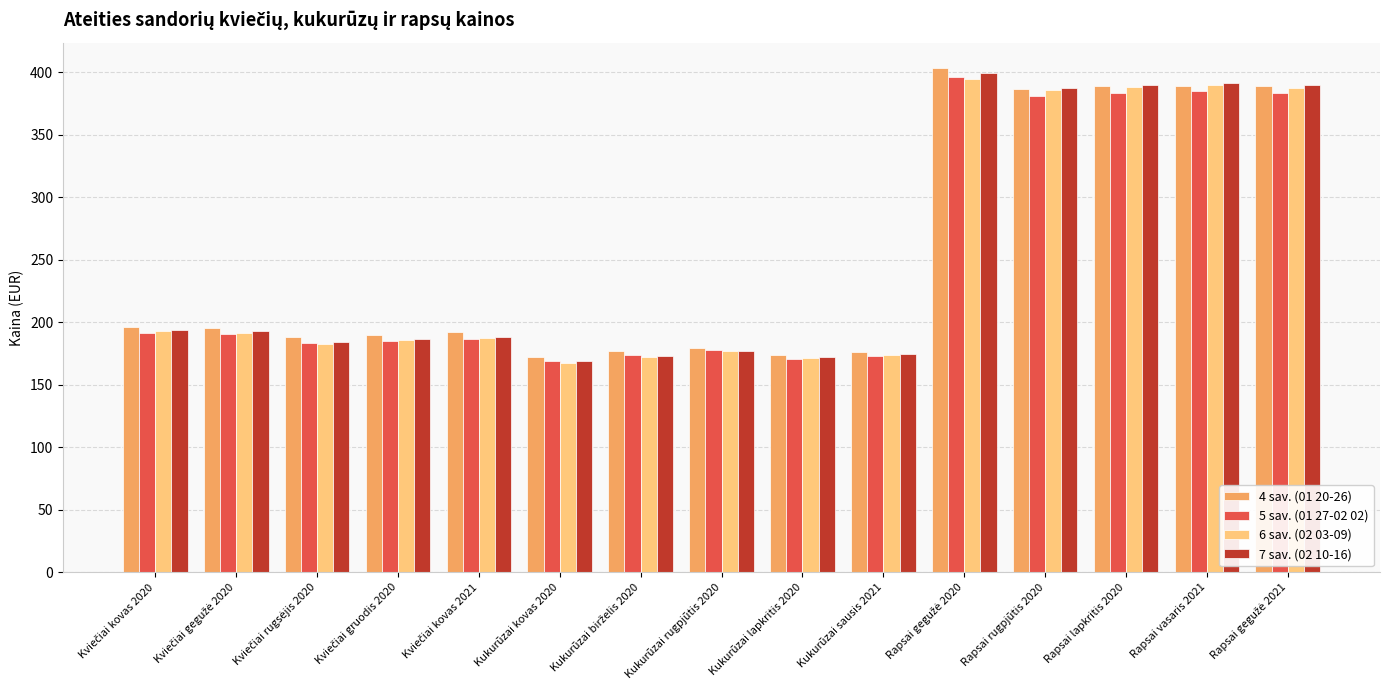

What is the difference between the maximum and minimum values in the 5 sav. (01 27-02 02) series?

227.0